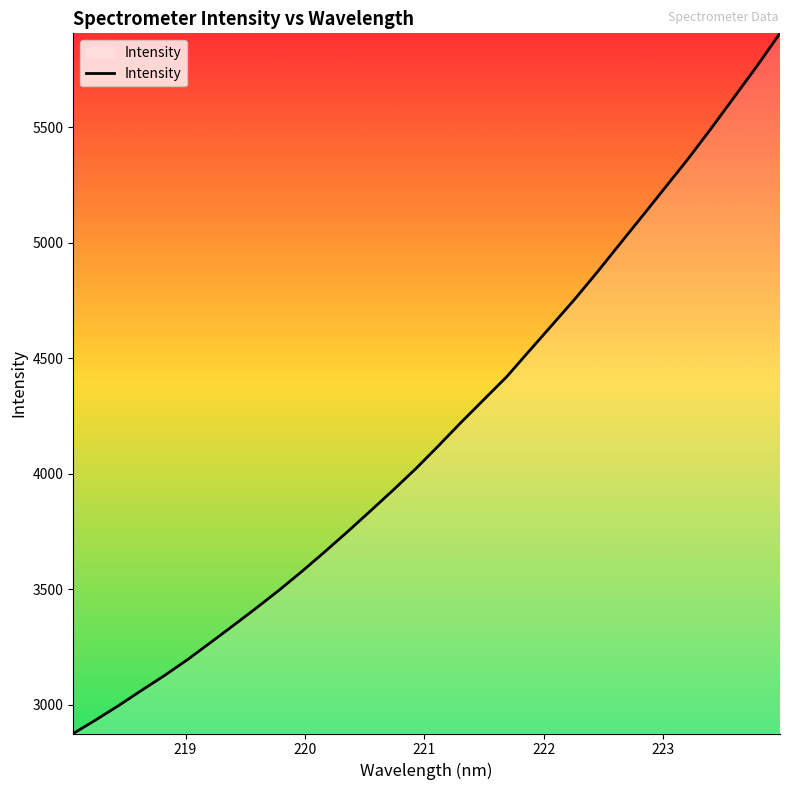

What is the minimum value shown in the chart?

2875.7